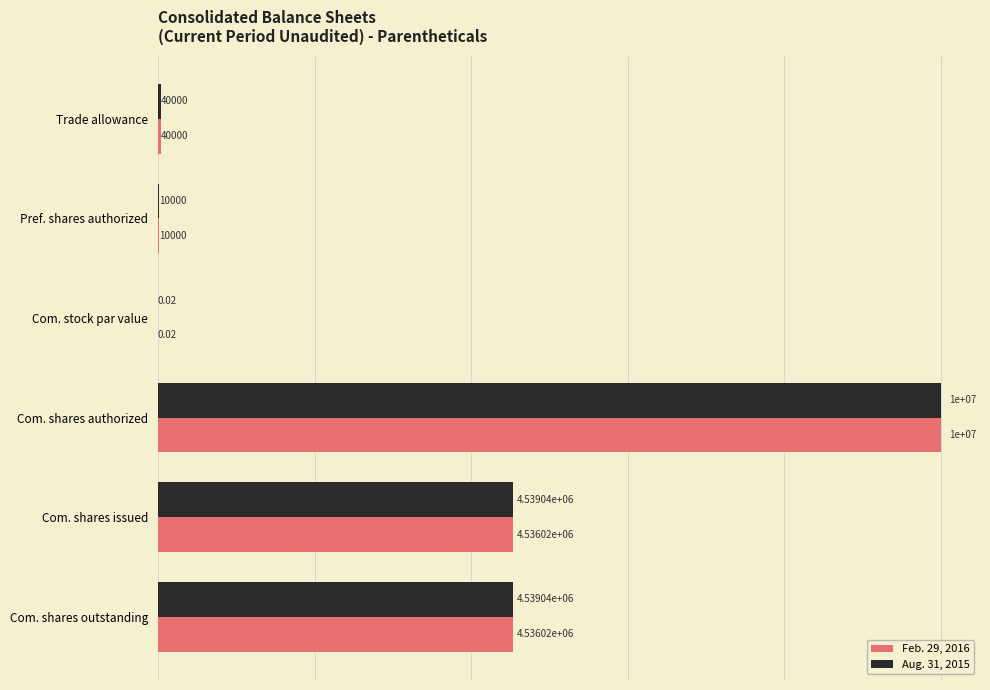

What is the total value across all series at Com. shares authorized?

20000000.0